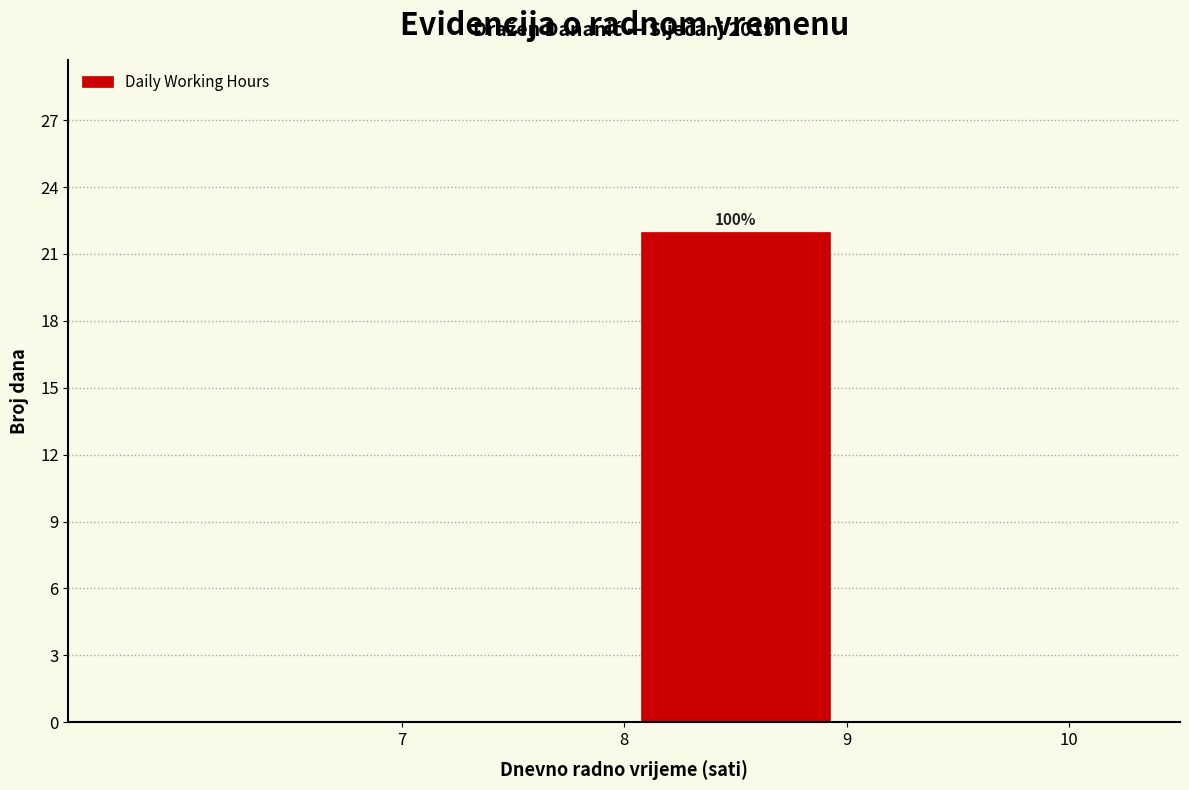

Which range on the x-axis has the tallest bar?

8 to 9